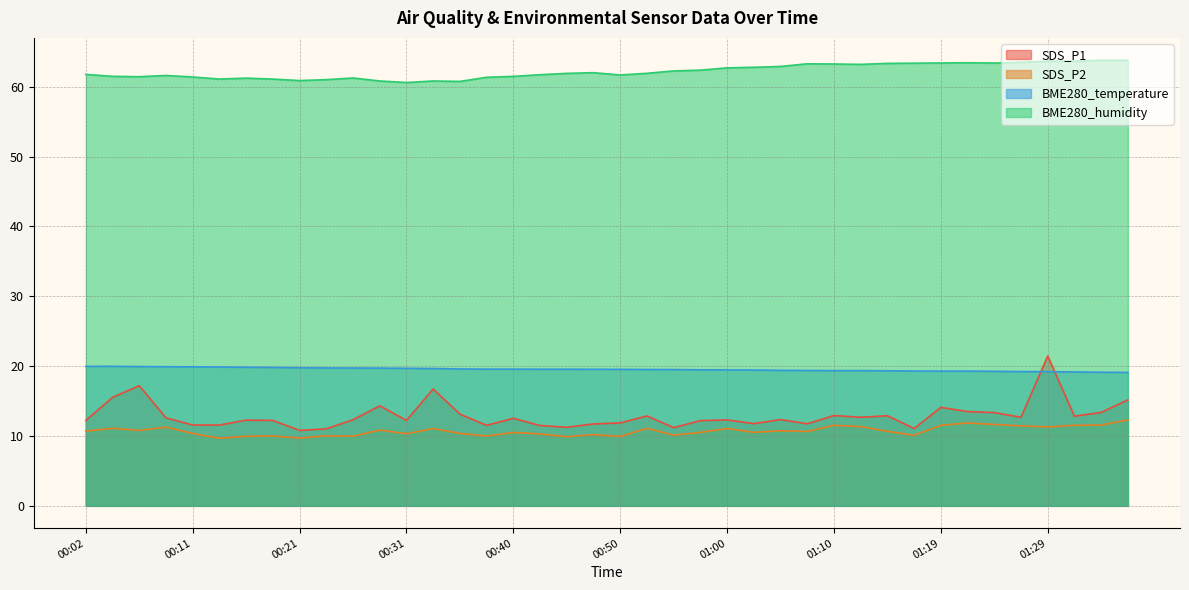

At which category does BME280_humidity reach its first local peak?

00:09